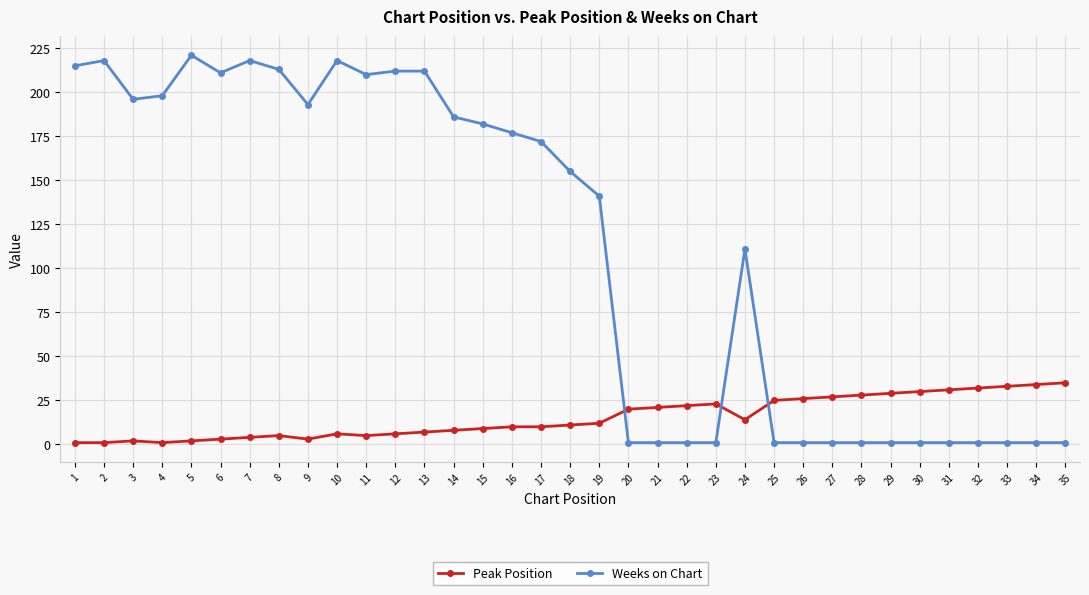

What is the difference between the maximum and second lowest values in the Weeks on Chart series?

220